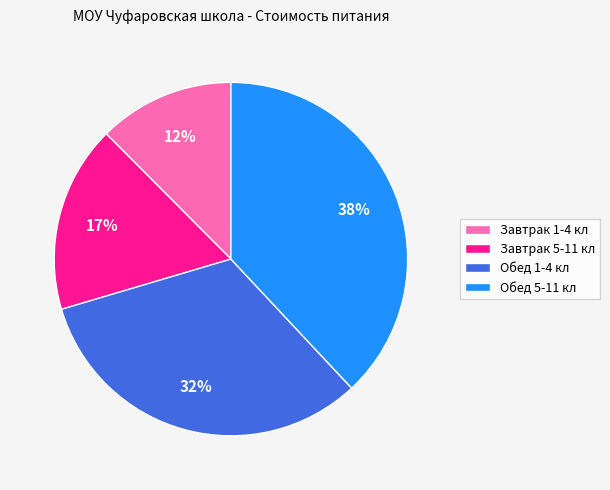

How many segments does this pie chart have?

4